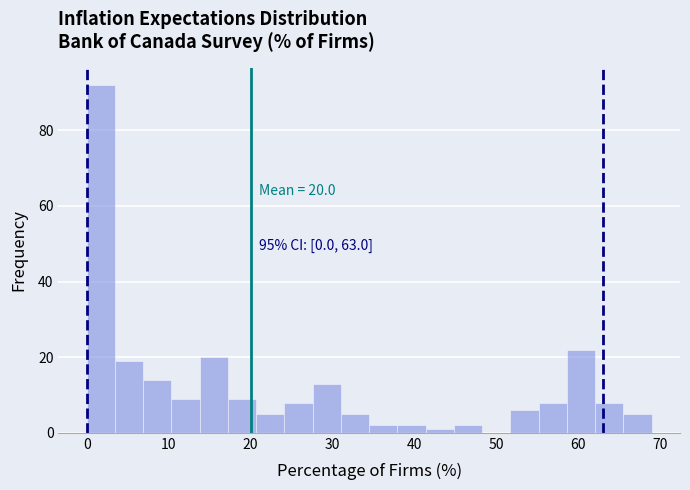

Read against the x-axis, roughly where is the centre of the tallest bar?

2